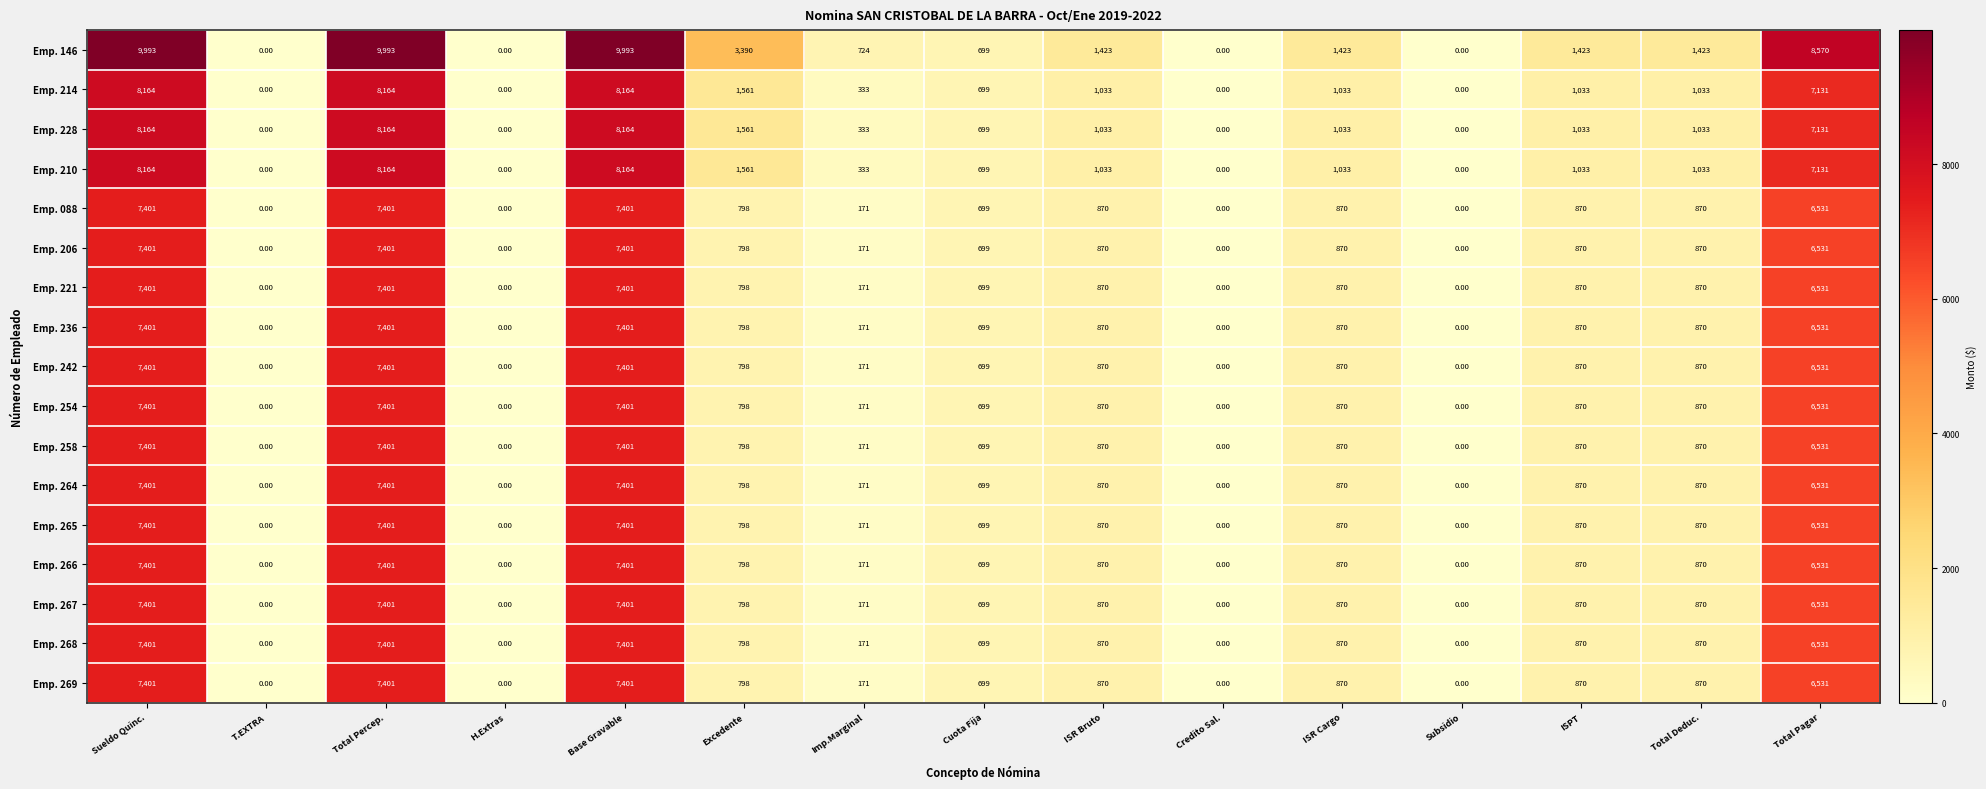

What is the sum of the Emp. 146 values at ISPT and T.EXTRA?

1423